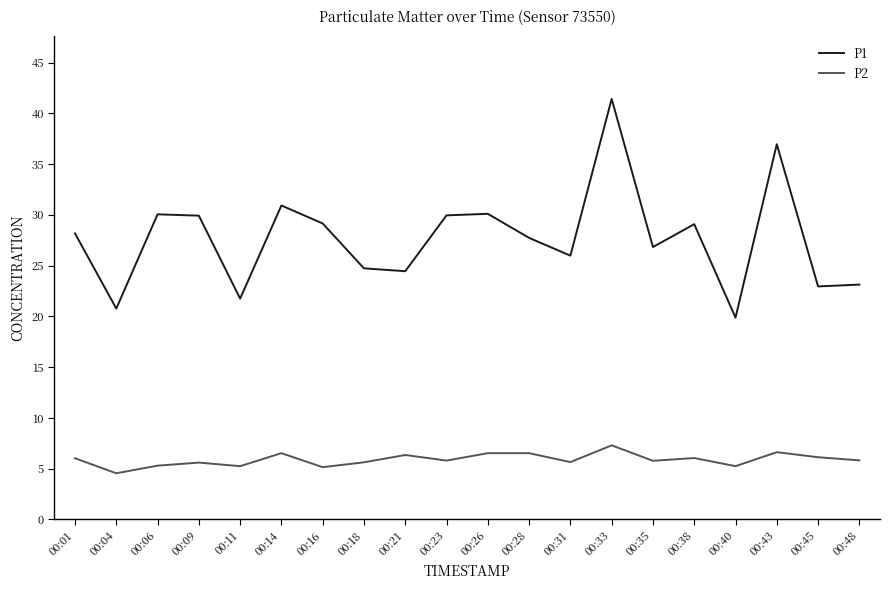

Which series has the widest spread of values?

P1